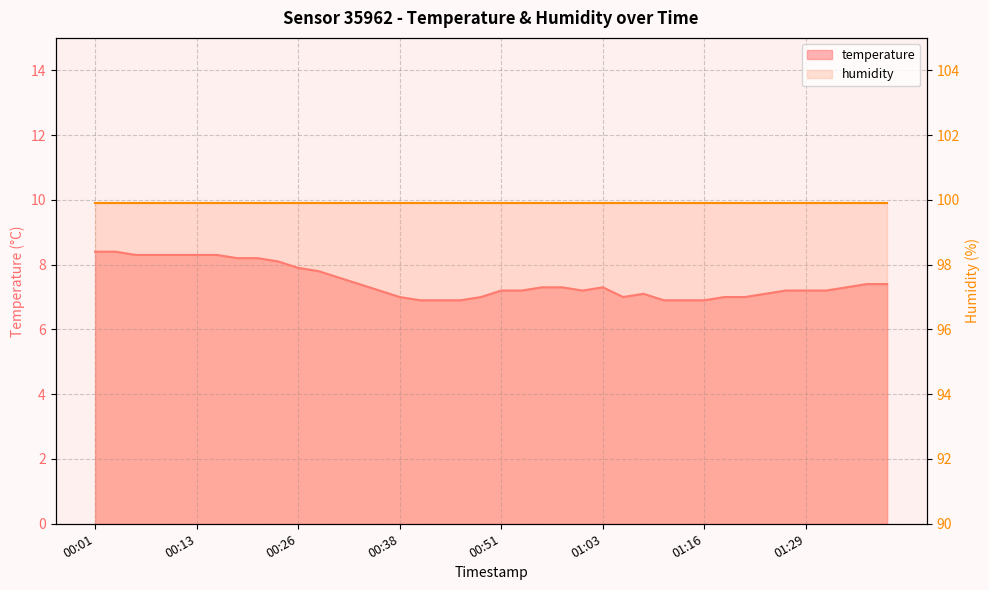

Rank the categories by value from lowest to highest.

00:41, 00:43, 00:46, 01:11, 01:13, 01:16, 00:38, 00:48, 01:06, 01:18, 01:20, 01:08, 01:23, 00:36, 00:51, 00:53, 01:01, 01:26, 01:29, 01:31, 00:56, 00:58, 01:03, 01:34, 00:33, 01:36, 01:39, 00:31, 00:28, 00:26, 00:23, 00:18, 00:21, 00:06, 00:08, 00:11, 00:13, 00:16, 00:01, 00:03